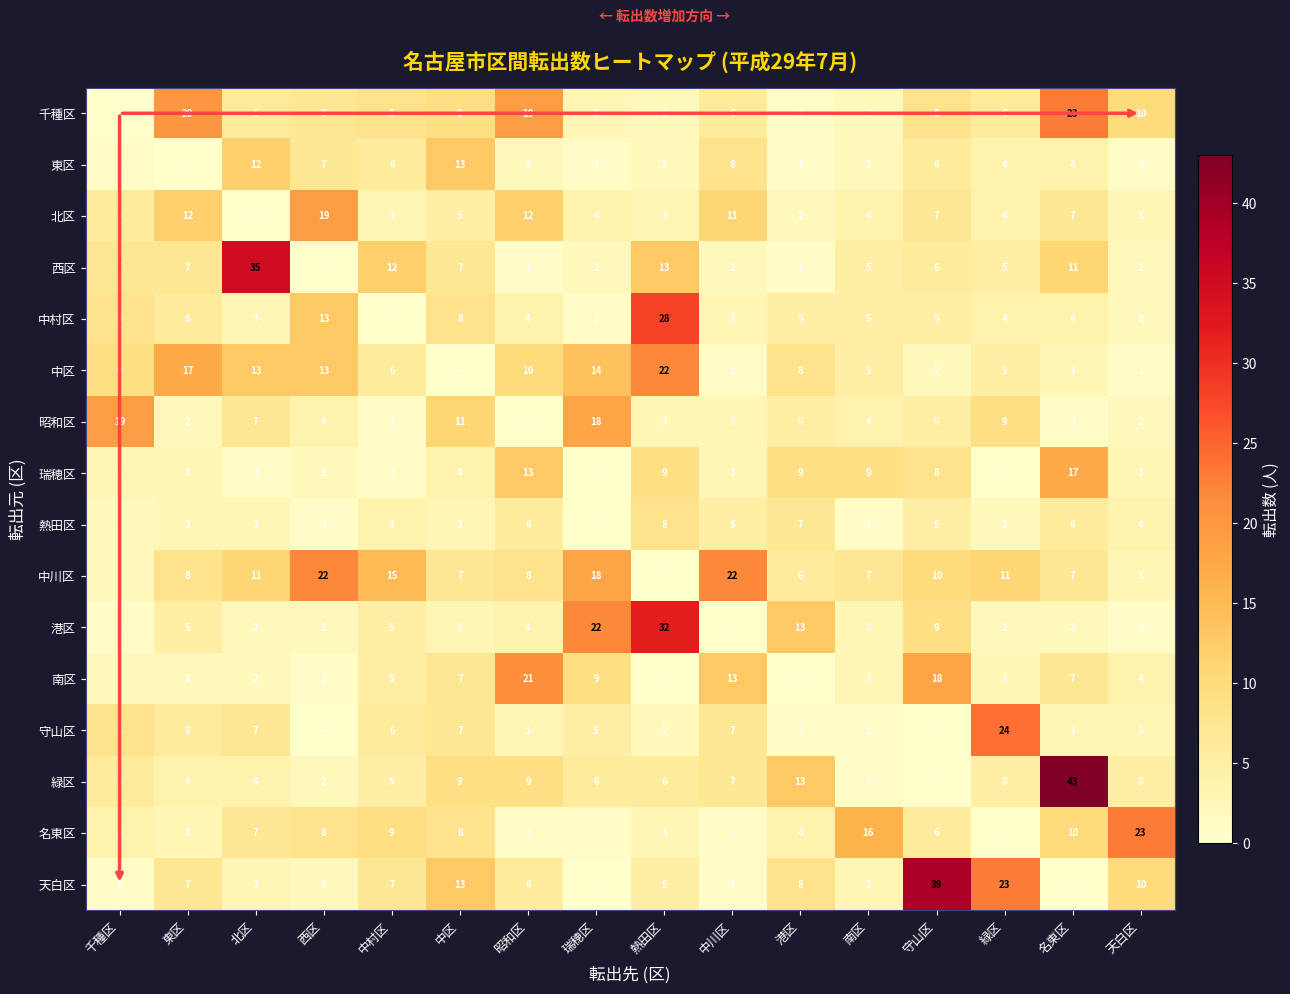

Is the value of 熱田区 at 港区 greater than the value of 中村区 at 天白区?

Yes